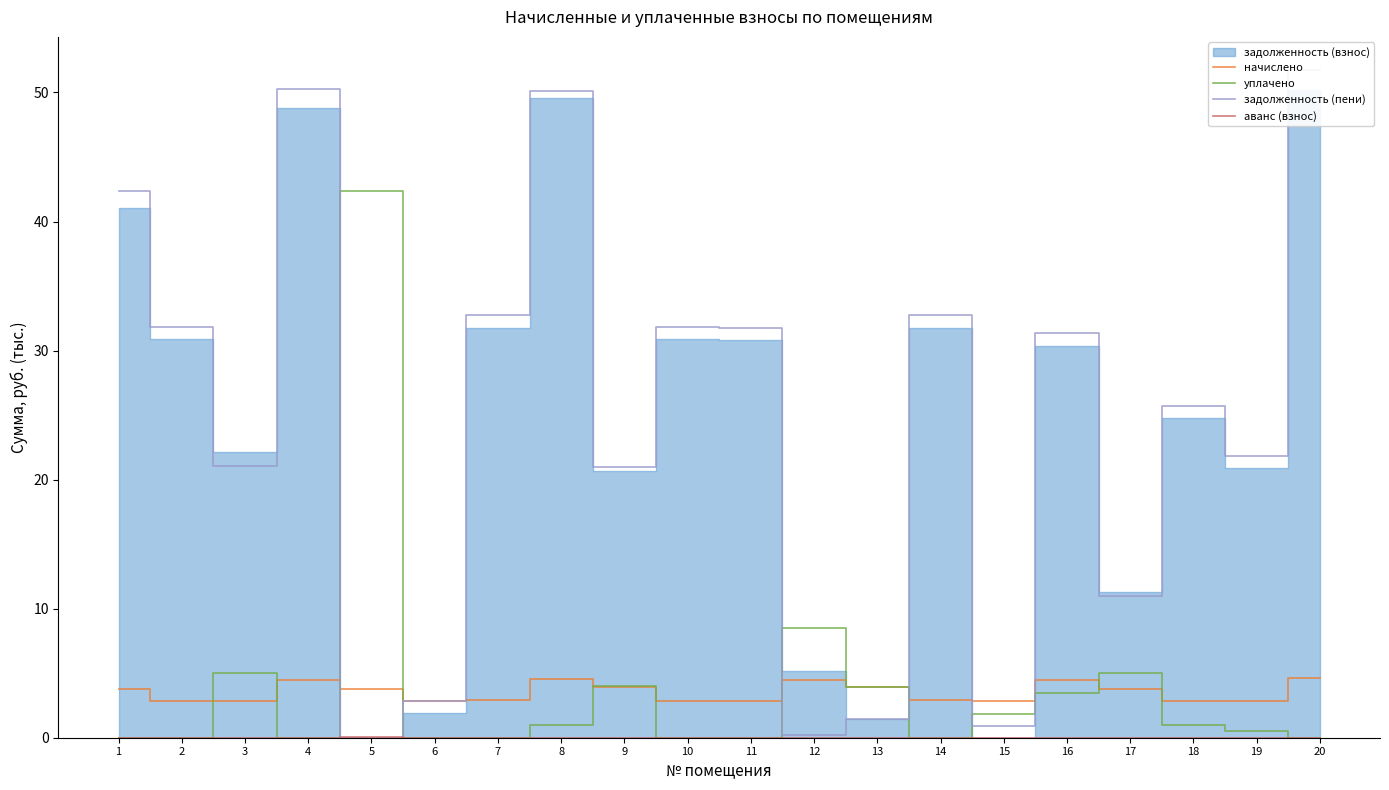

What is the greatest value displayed?

51.7